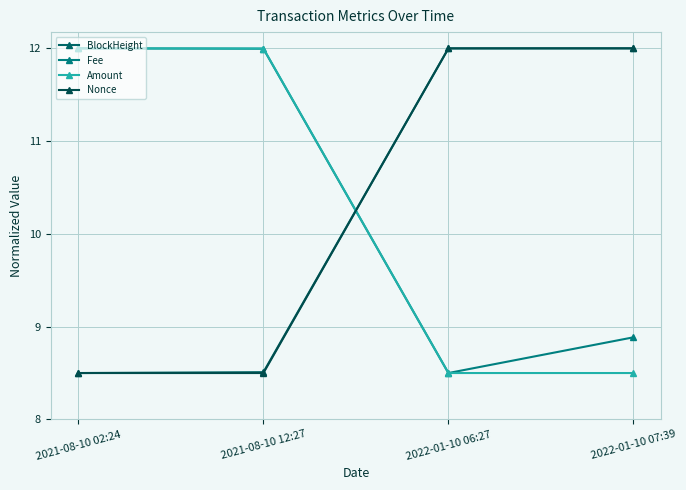

What position from the left is 2021-08-10 12:27?

2